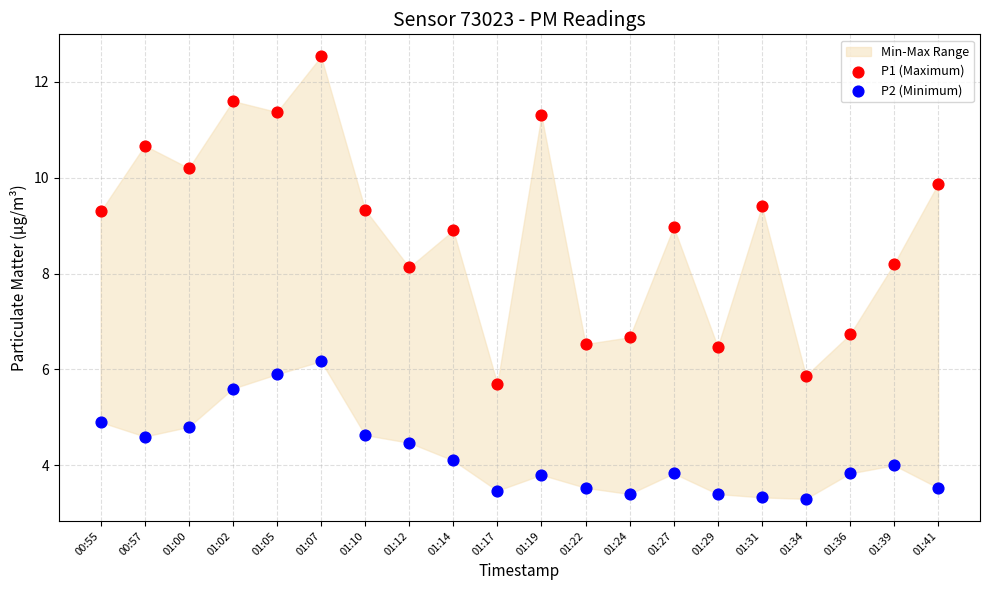

Which series has the widest spread of Y values?

P1 (Maximum)